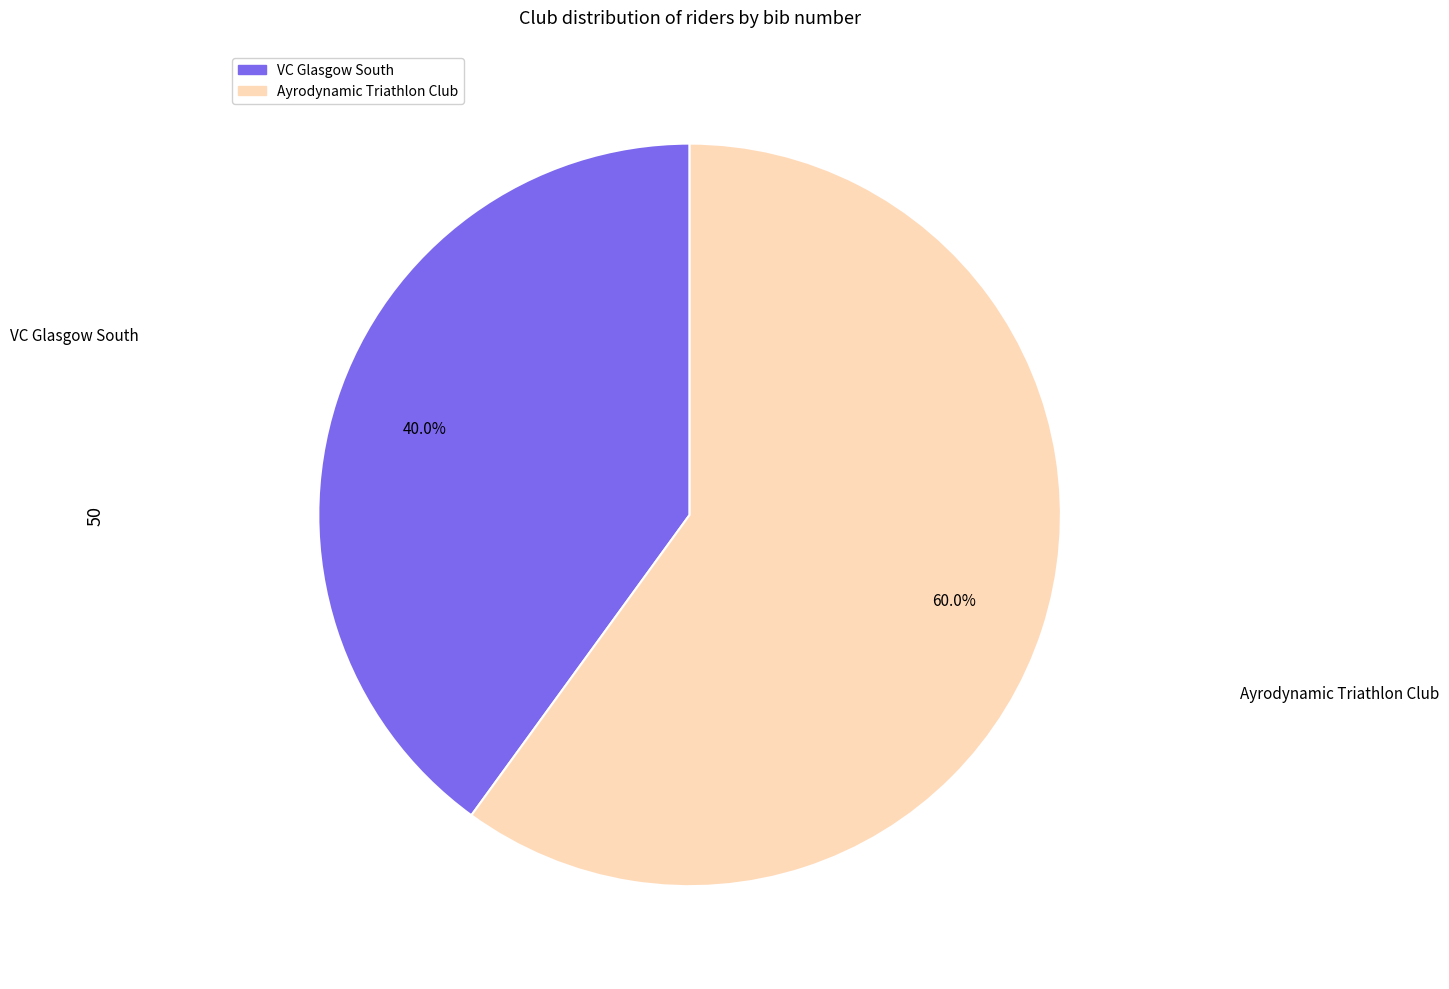

Is there any slice that represents more than half of the pie?

Yes